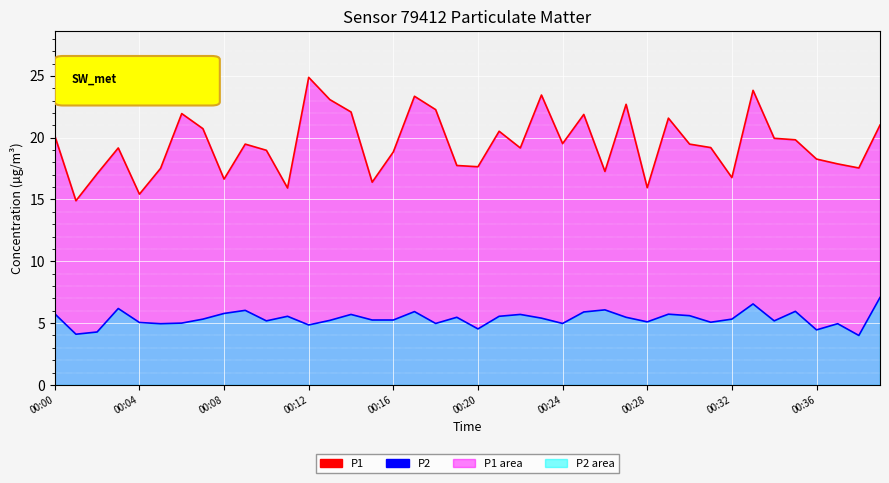

The P2_line series shows 2.7 at 17. True or false?

False